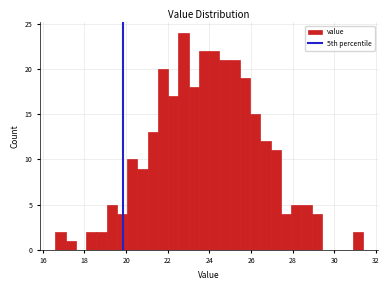

Around what value on the x-axis is the tallest bar? Give the approximate position of its centre, as read against the axis.

22.8